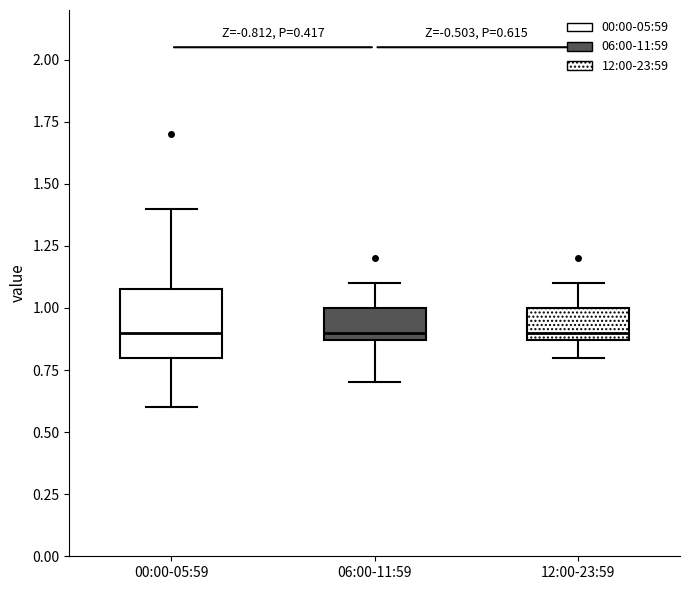

Which box is the tallest, from its lower edge to its upper edge?

00:00-05:59